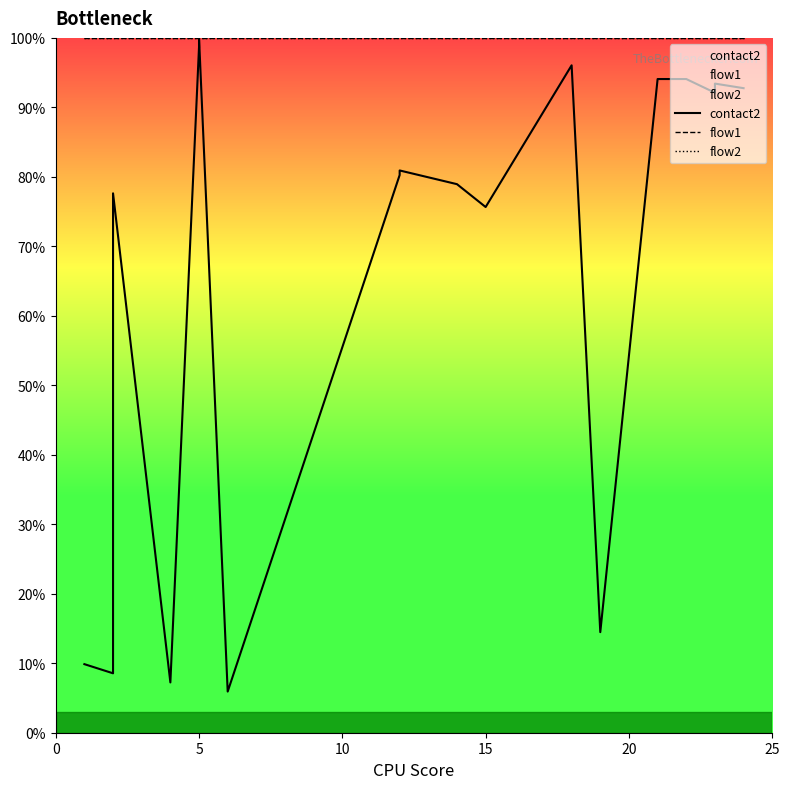

At 5, list the series in order from smallest to largest.

contact2, flow1, flow2